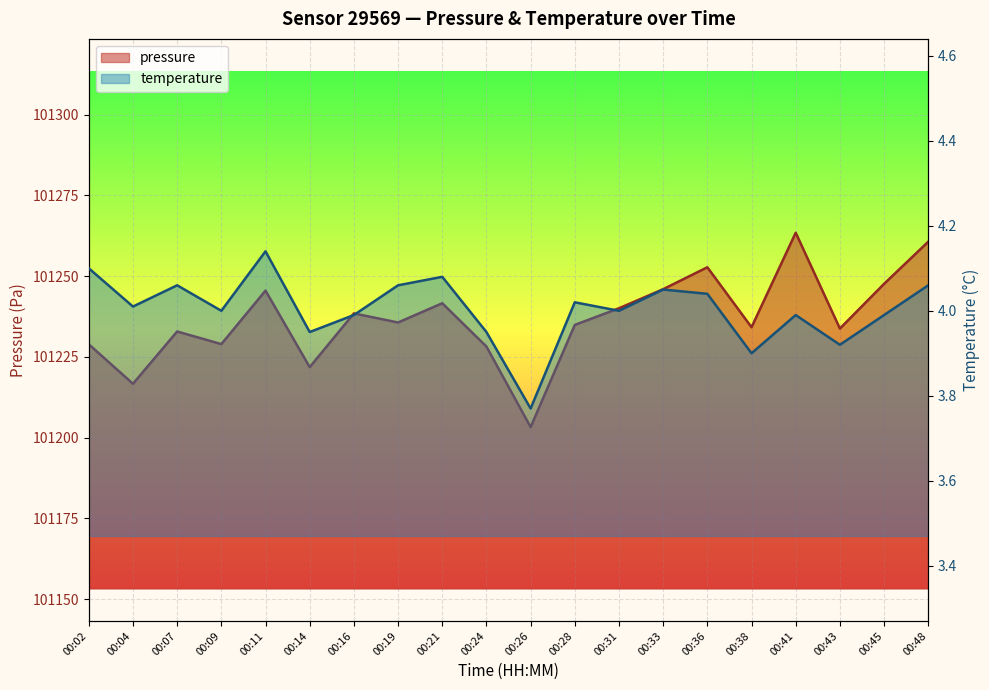

Is it true that pressure equals 145261.9 at 00:11?

False